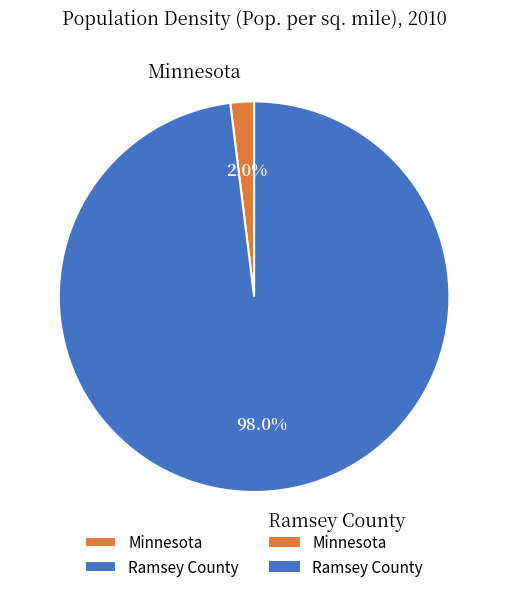

What portion of the pie excludes Ramsey County?

2.0%